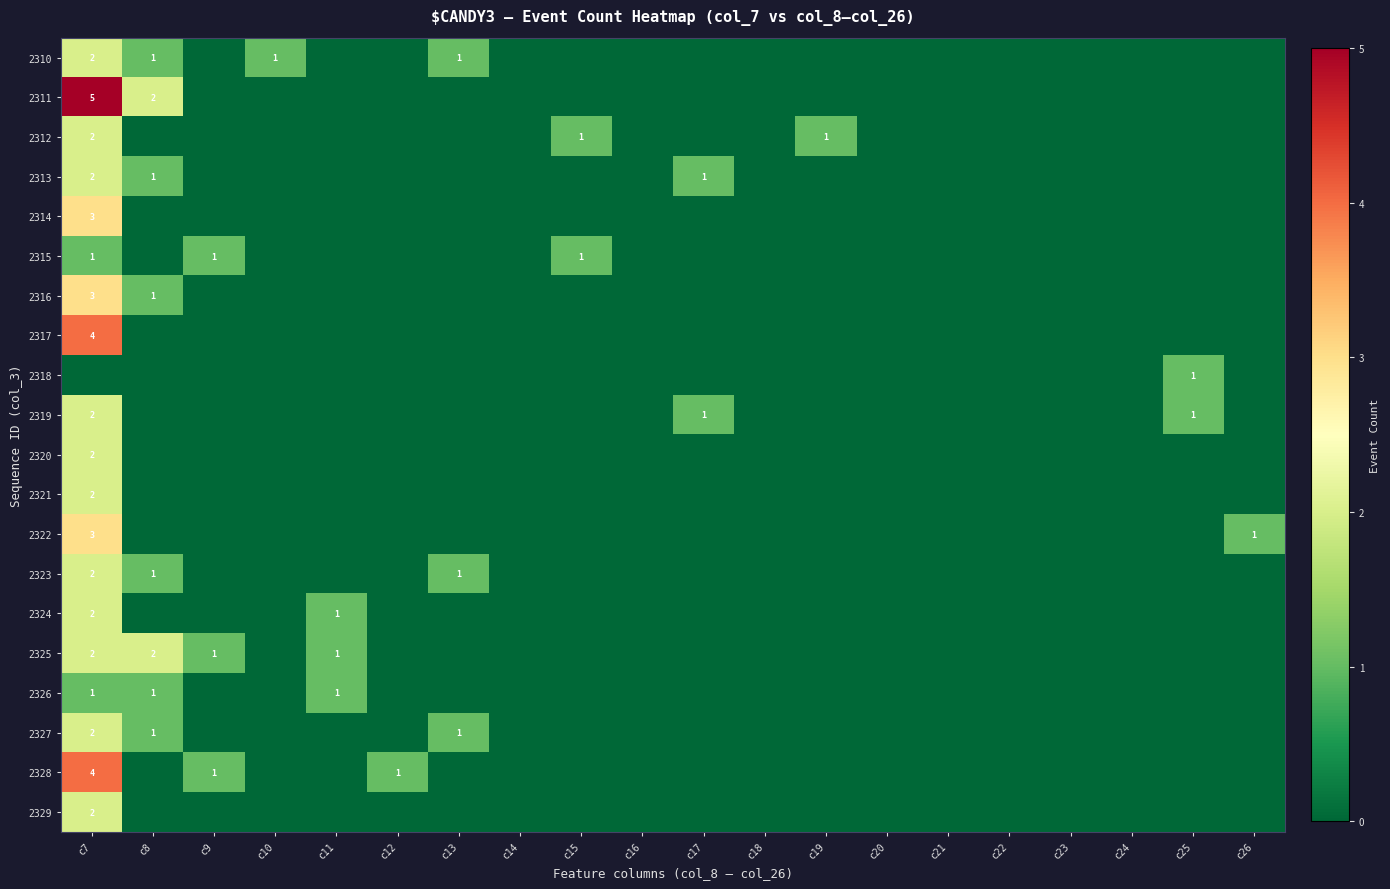

Rank the series at c23 from lowest to highest value.

2310, 2311, 2312, 2313, 2314, 2315, 2316, 2317, 2318, 2319, 2320, 2321, 2322, 2323, 2324, 2325, 2326, 2327, 2328, 2329